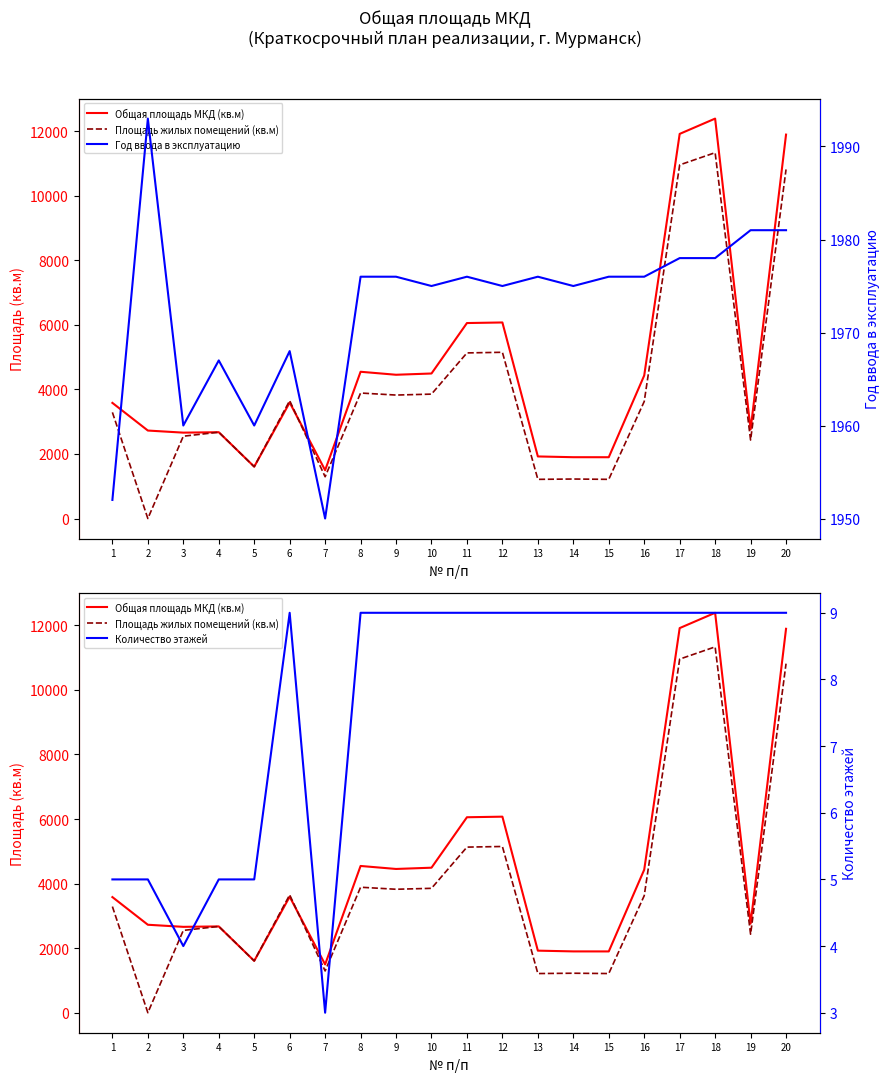

Which series changed the most between 5 and 19?

Общая площадь МКД (кв.м)